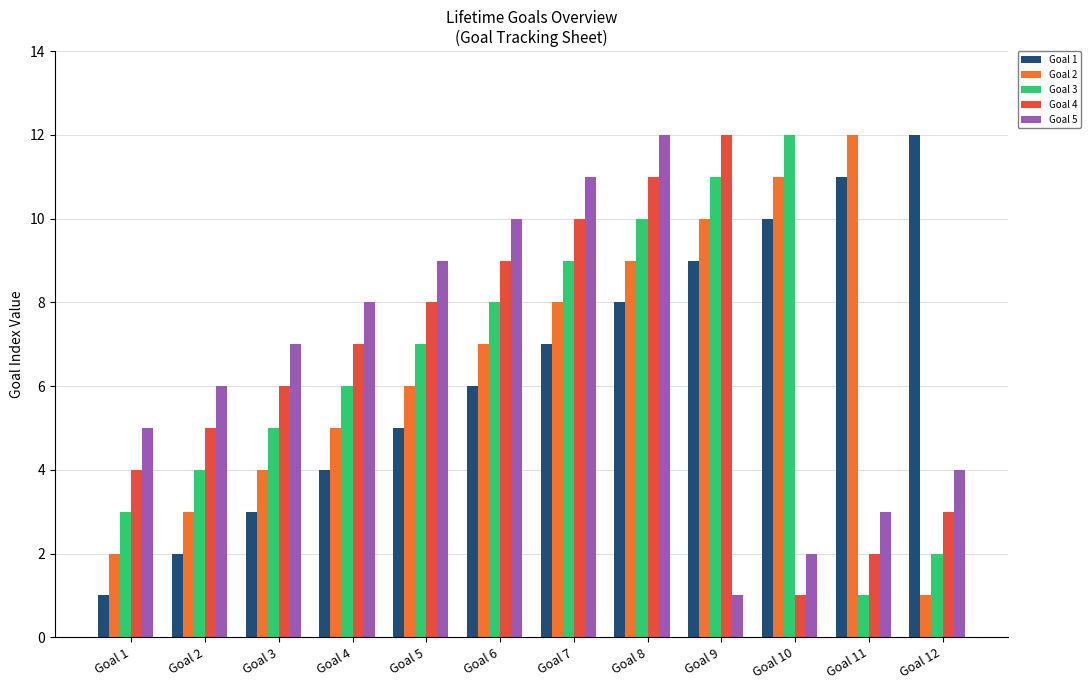

What is the difference between the second highest and second lowest values in the Goal 5 series?

9